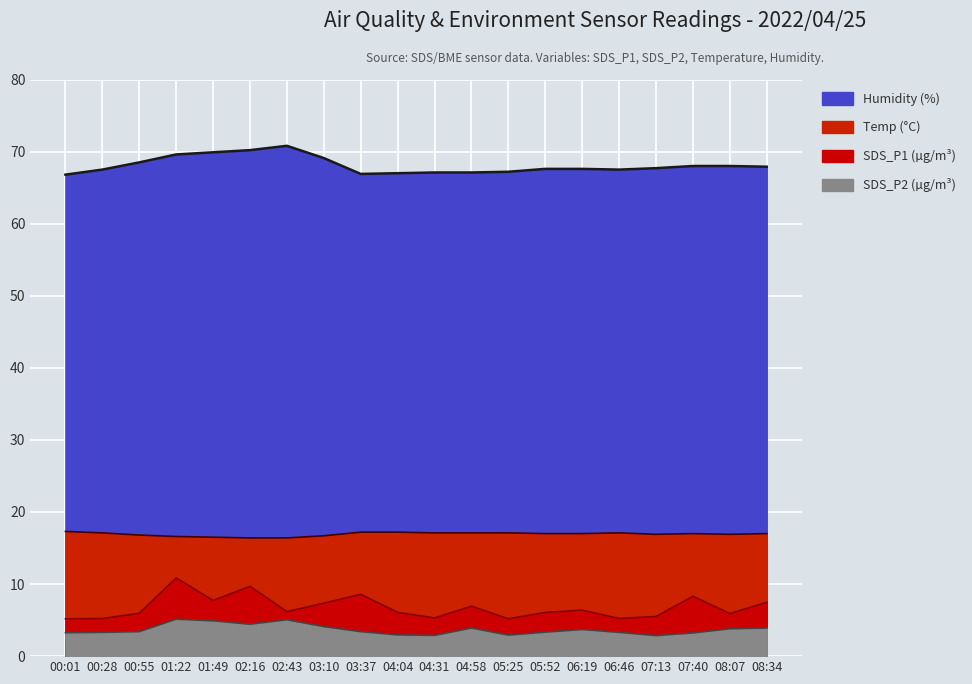

At how many categories does at least one series exceed 32?

20